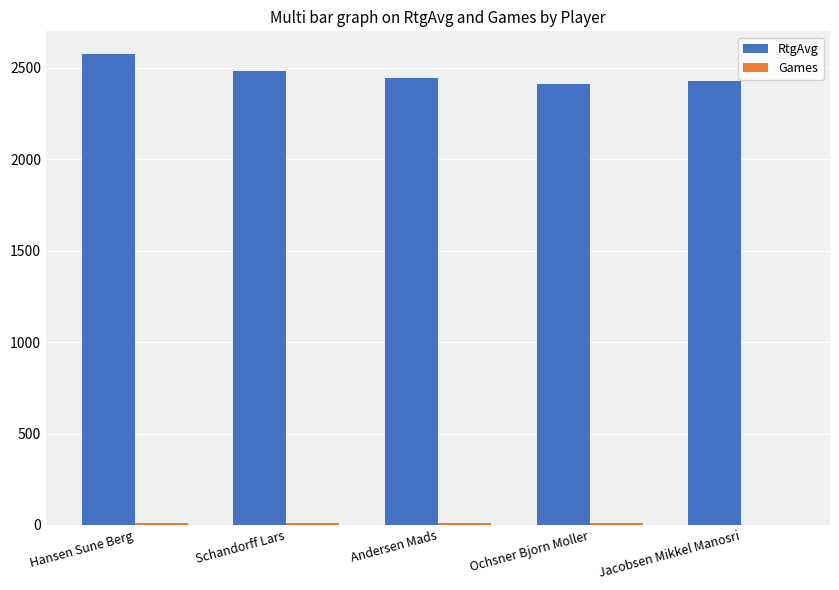

Which series has the largest total across all categories?

RtgAvg